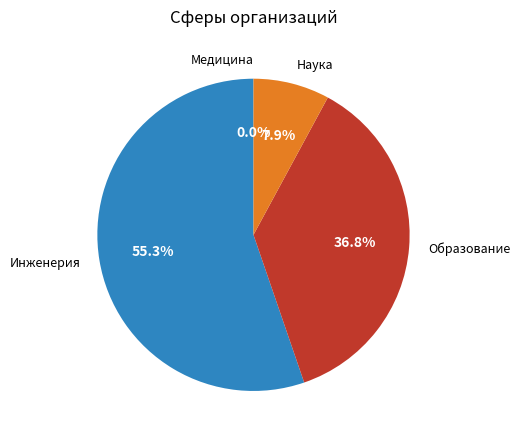

Which category has the smallest portion of the pie?

Медицина